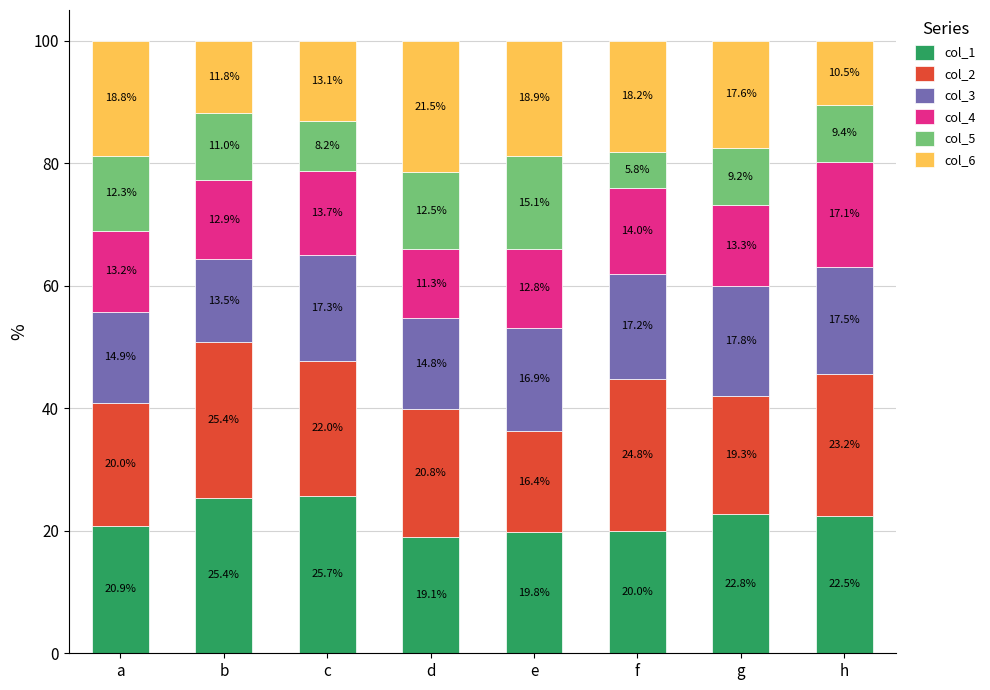

Reading right to left, list the values for the col_1 series.

22.5	22.8	20.0	19.8	19.1	25.7	25.4	20.9